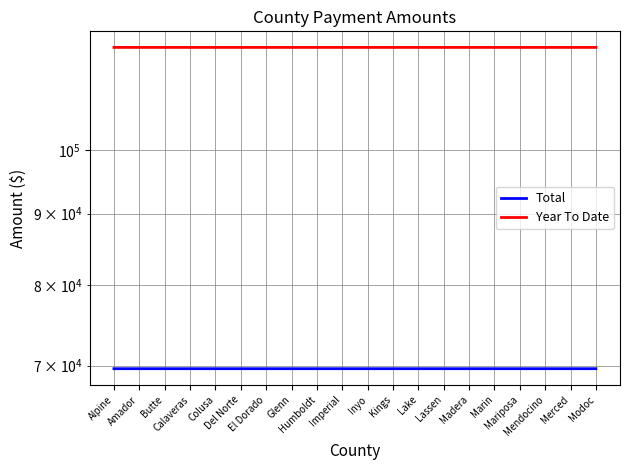

Which series has the widest spread of values?

Year To Date